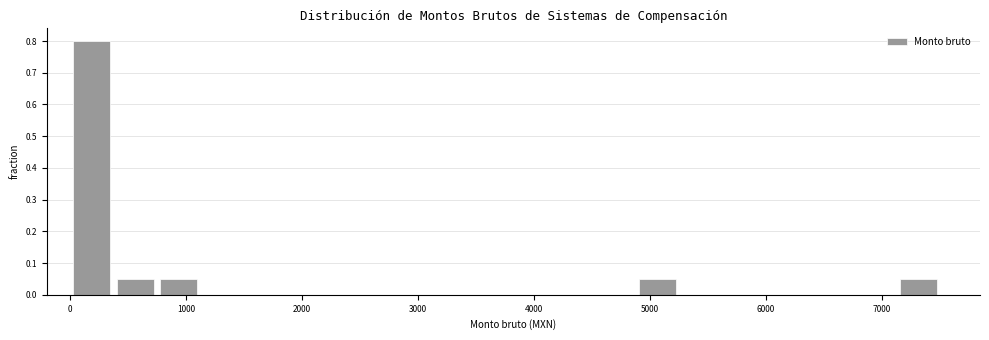

Read against the x-axis, roughly where is the centre of the tallest bar?

200